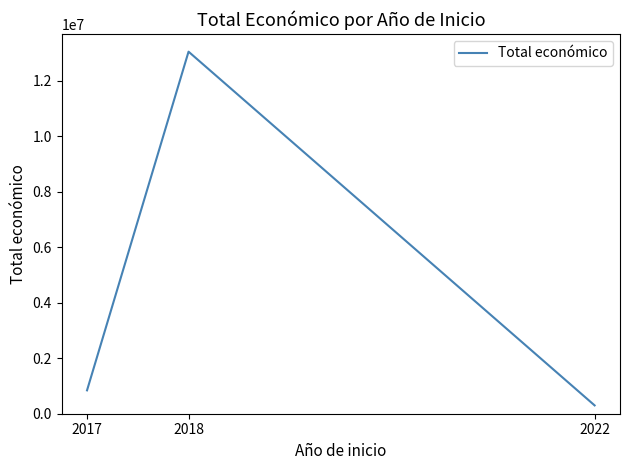

Reading left to right, extract all data points from this chart.

2017=842014	2018=13040941	2022=299913